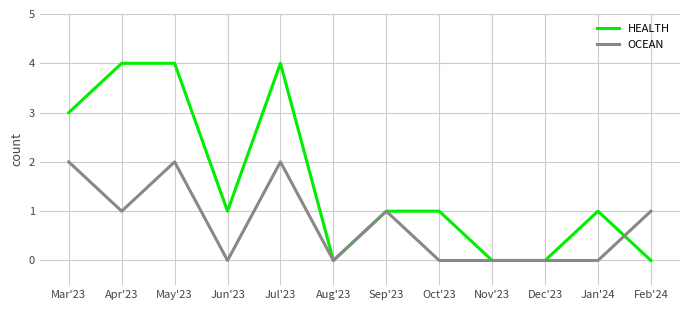

The value of HEALTH at Oct'23 is 2. True or false?

False